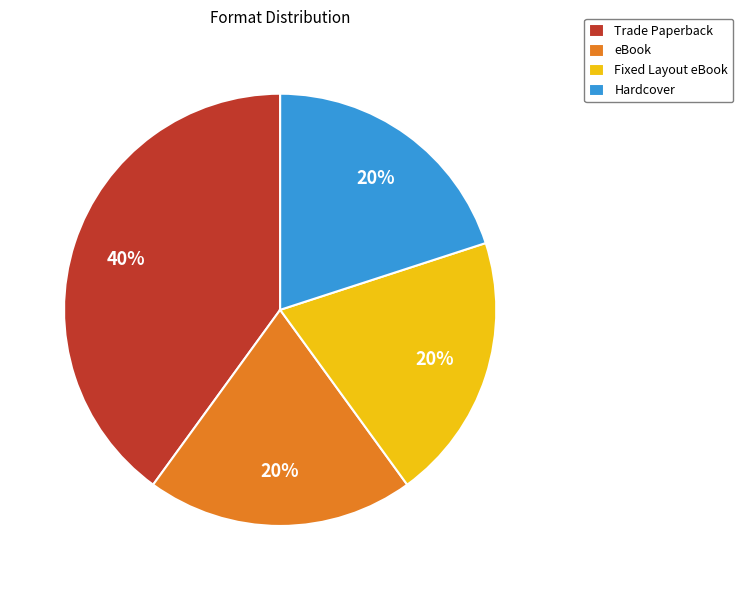

To the nearest percent, what percentage of the pie is eBook?

20%